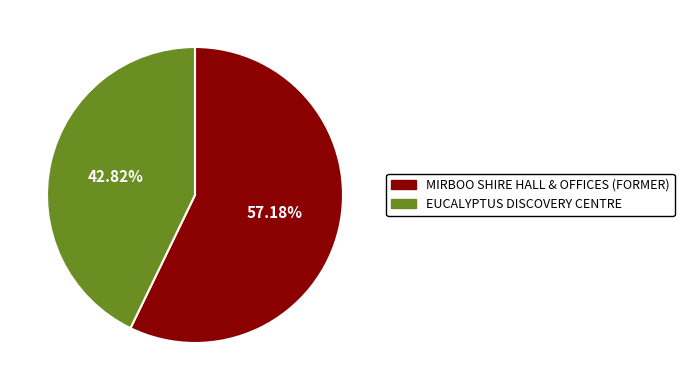

To the nearest percent, what portion does MIRBOO SHIRE HALL & OFFICES (FORMER) represent?

57%